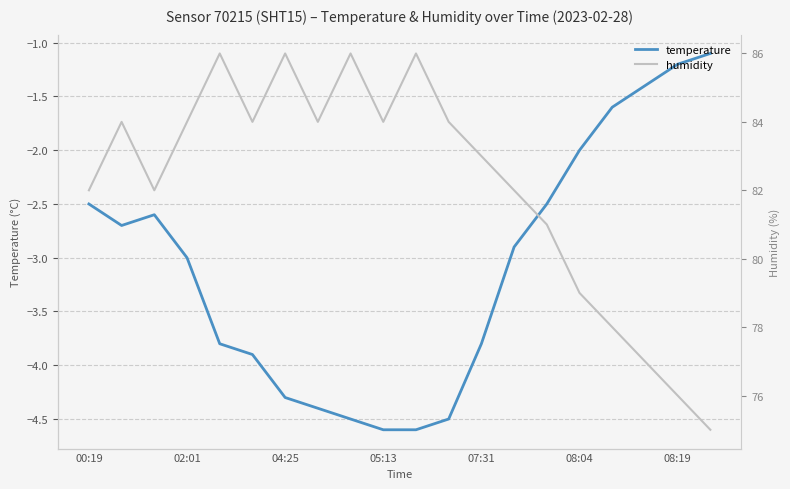

What are all the series names shown in the legend?

temperature, humidity